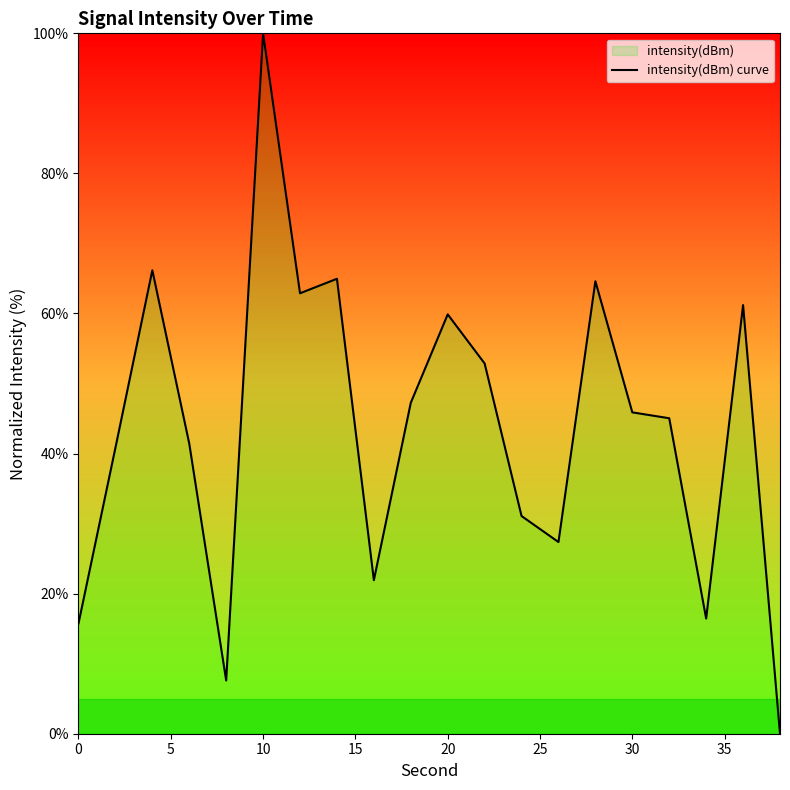

Reading left to right, extract all data points from this chart.

15.7	40.8	66.2	41.4	7.6	100.0	62.9	65.0	21.9	47.3	59.9	52.9	31.1	27.4	64.6	45.9	45.0	16.4	61.2	0.0